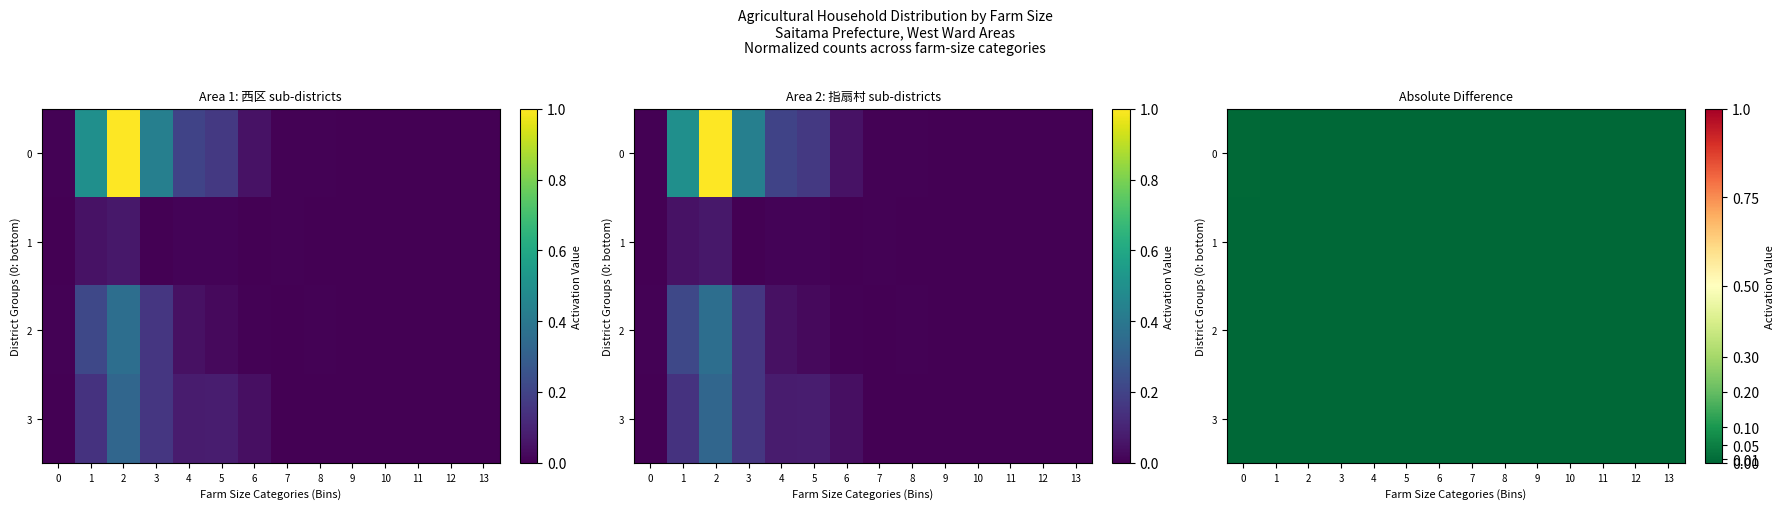

The value of 3 at 0 is 0.0. True or false?

True